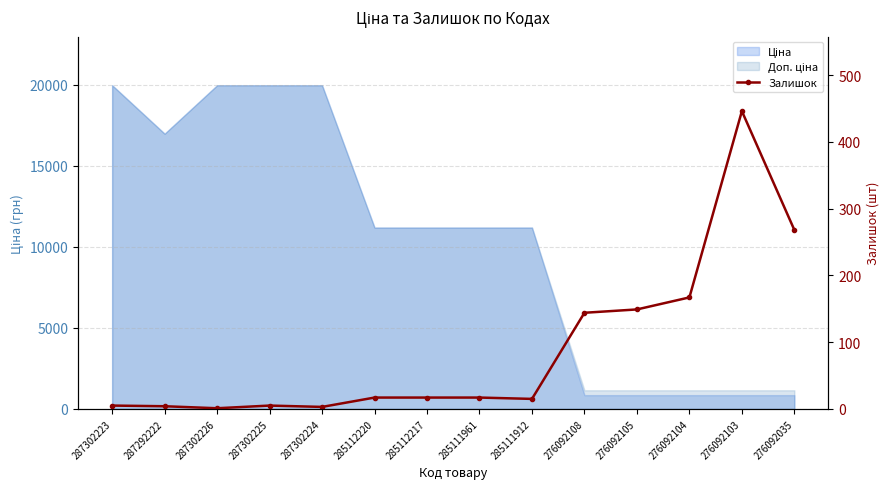

List the labels in order of value, largest first.

276092103, 276092035, 276092104, 276092105, 276092108, 285112220, 285112217, 285111961, 285111912, 287302223, 287302225, 287292222, 287302224, 287302226